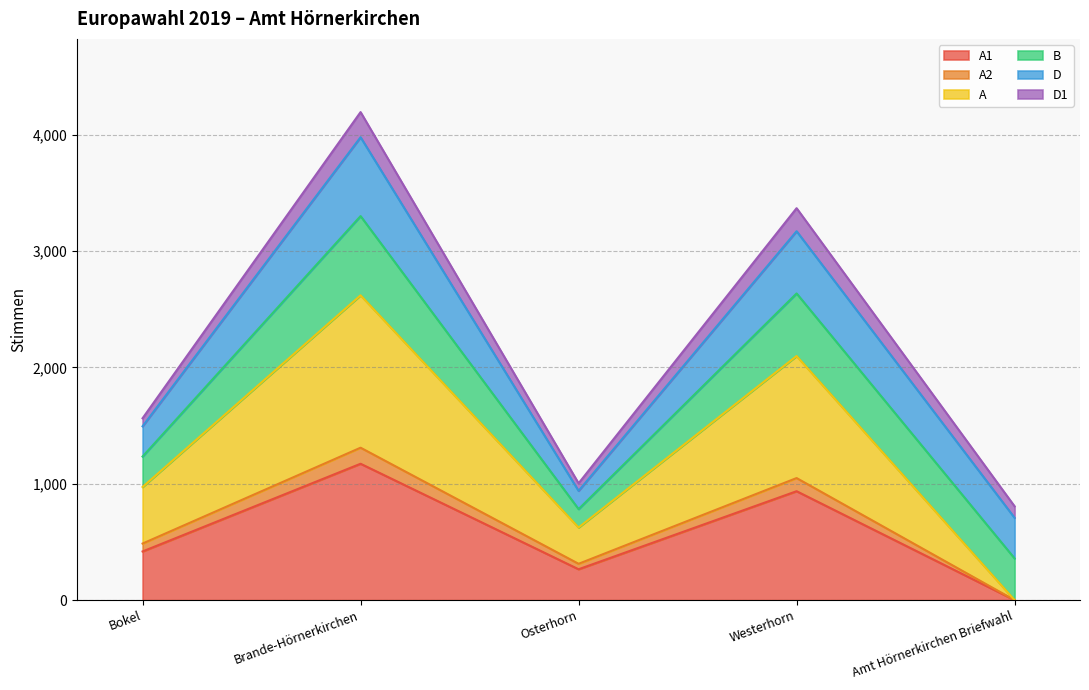

What is the difference between the A1 values at Bokel and Westerhorn?

518